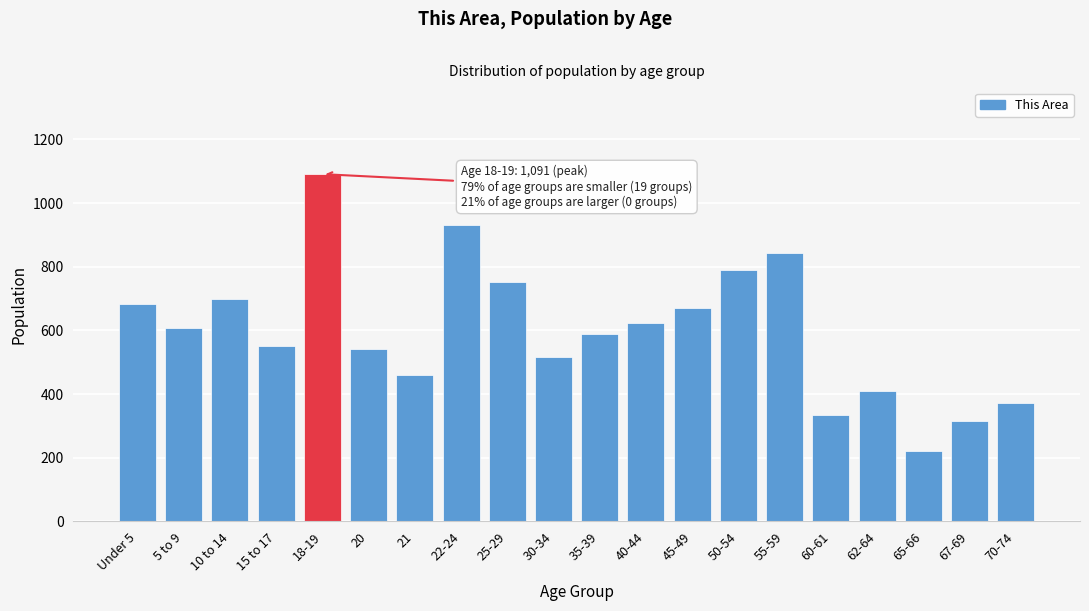

Reading right to left, list all the values displayed in this chart.

70-74=372	67-69=316	65-66=221	62-64=411	60-61=333	55-59=843	50-54=791	45-49=670	40-44=623	35-39=589	30-34=515	25-29=753	22-24=930	21=460	20=541	18-19=1091	15 to 17=551	10 to 14=698	5 to 9=607	Under 5=682